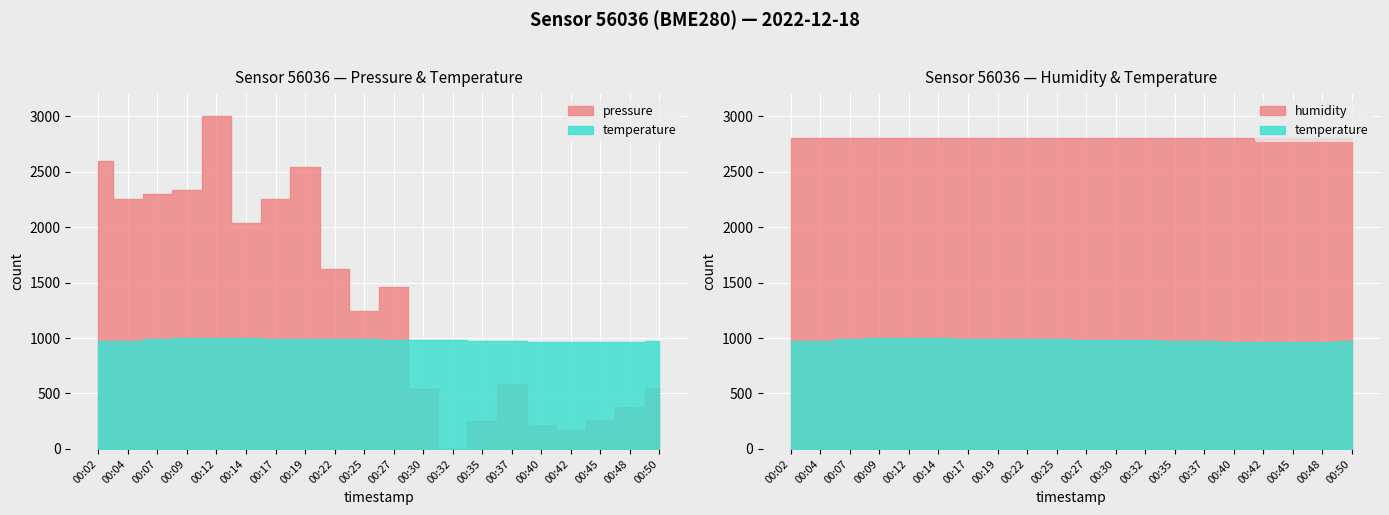

Which has a higher value, 00:19 or 00:50?

00:19